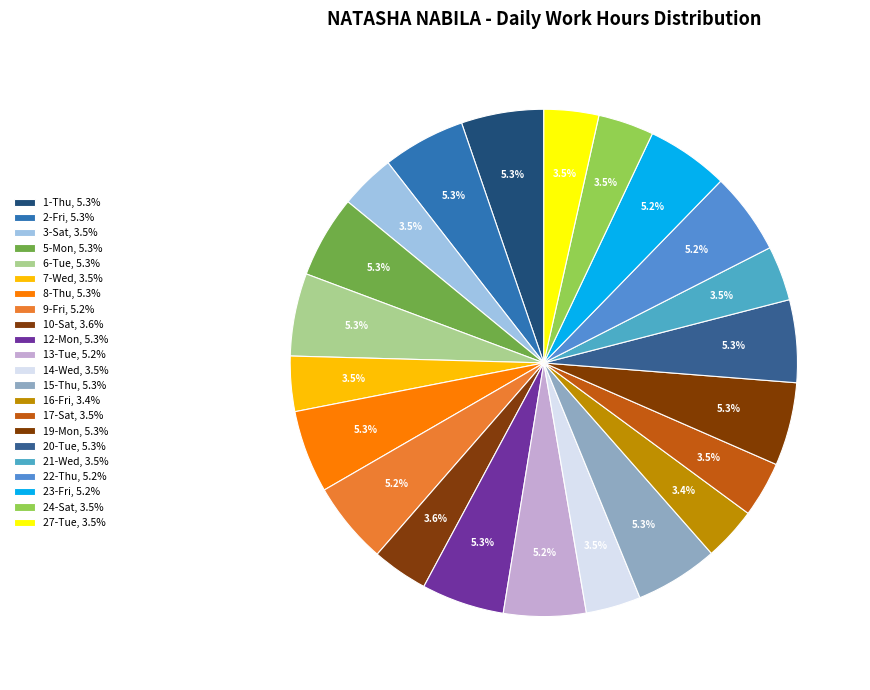

Is it true that 15-Thu is 5% of the pie?

True